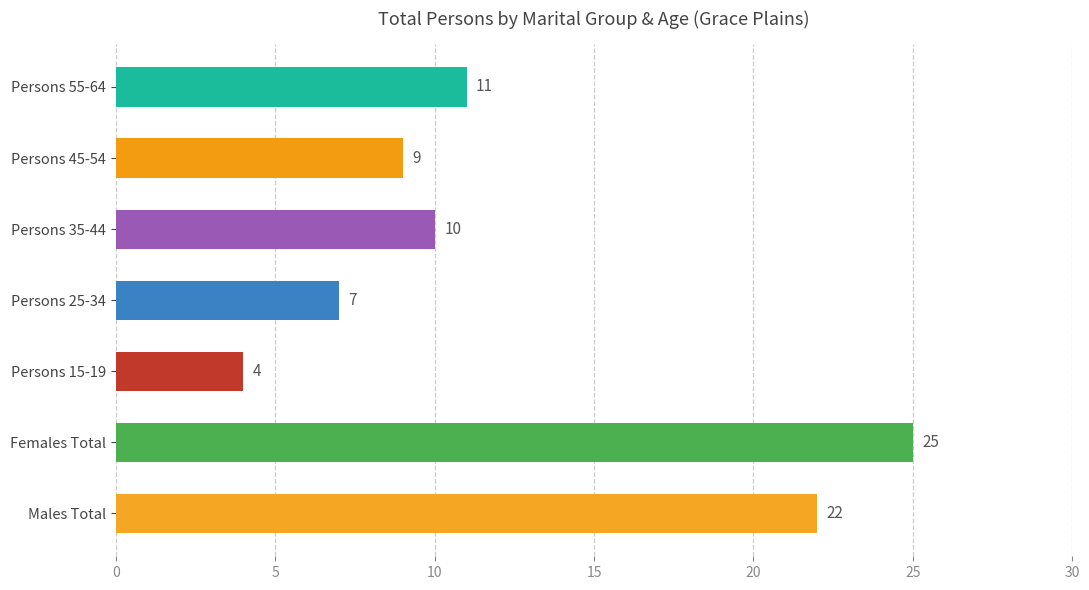

Count the number of categories in the chart.

7